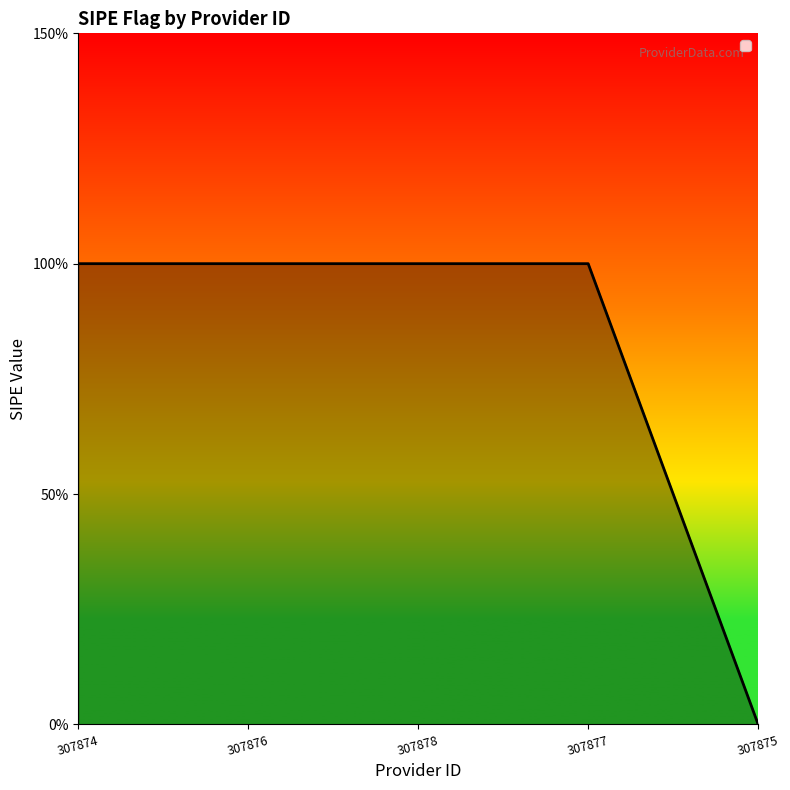

Does the chart display data point markers on the line(s)?

No